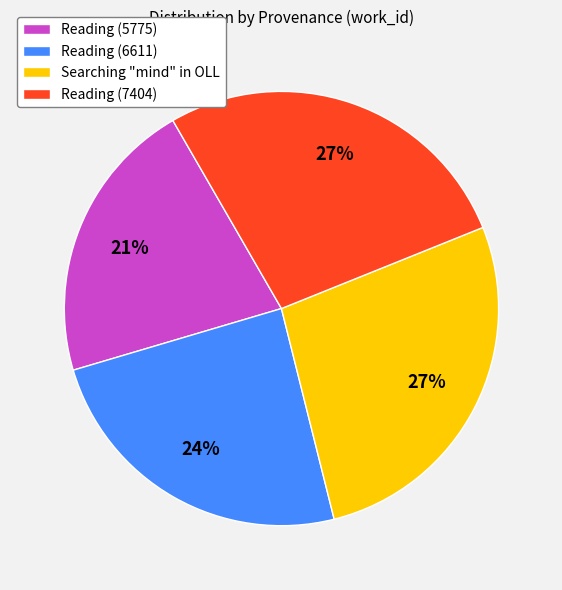

The Searching "mind" in OLL slice represents 20% of the pie. True or false?

False